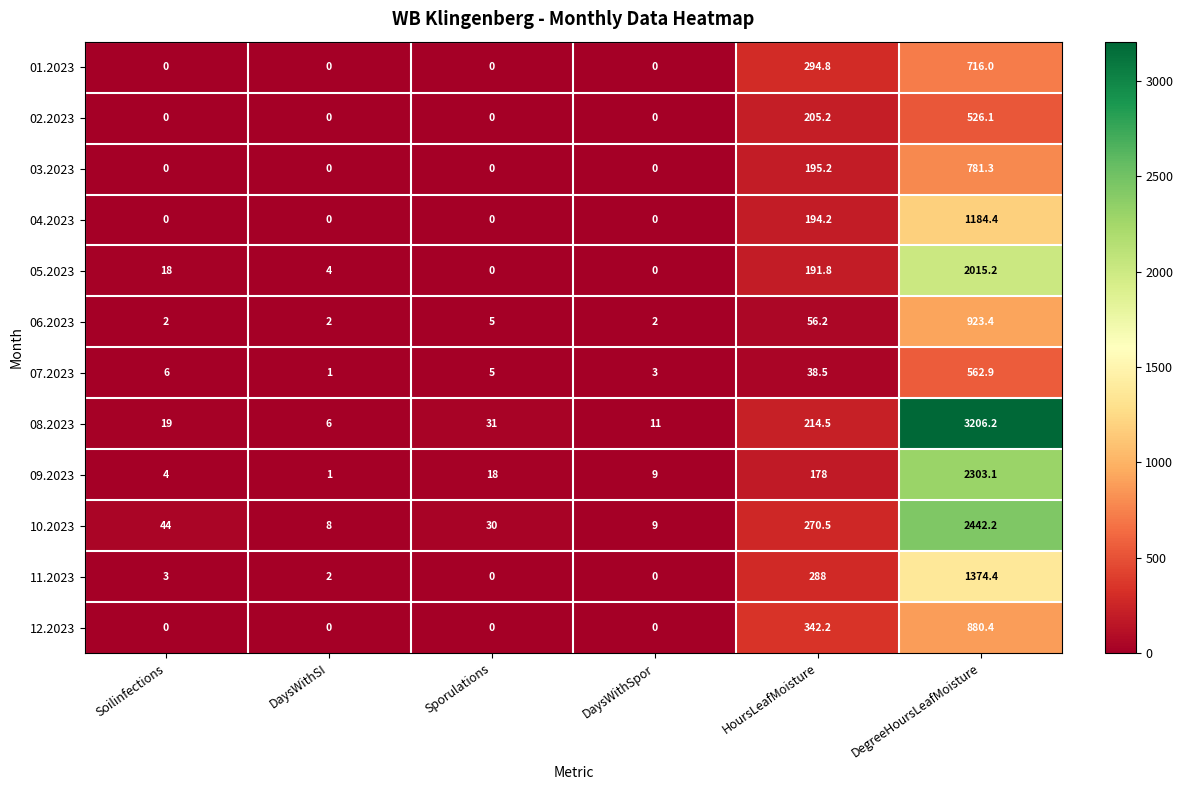

List the labels in order of 08.2023 value, largest first.

DegreeHoursLeafMoisture, HoursLeafMoisture, Sporulations, Soilinfections, DaysWithSpor, DaysWithSI